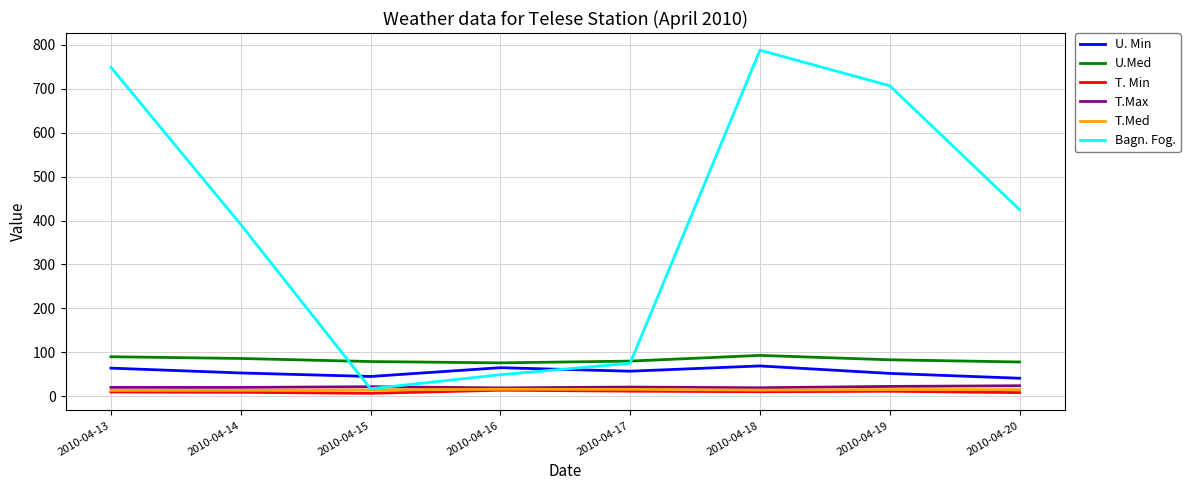

True or false: T.Max and U.Med cross at least once.

False